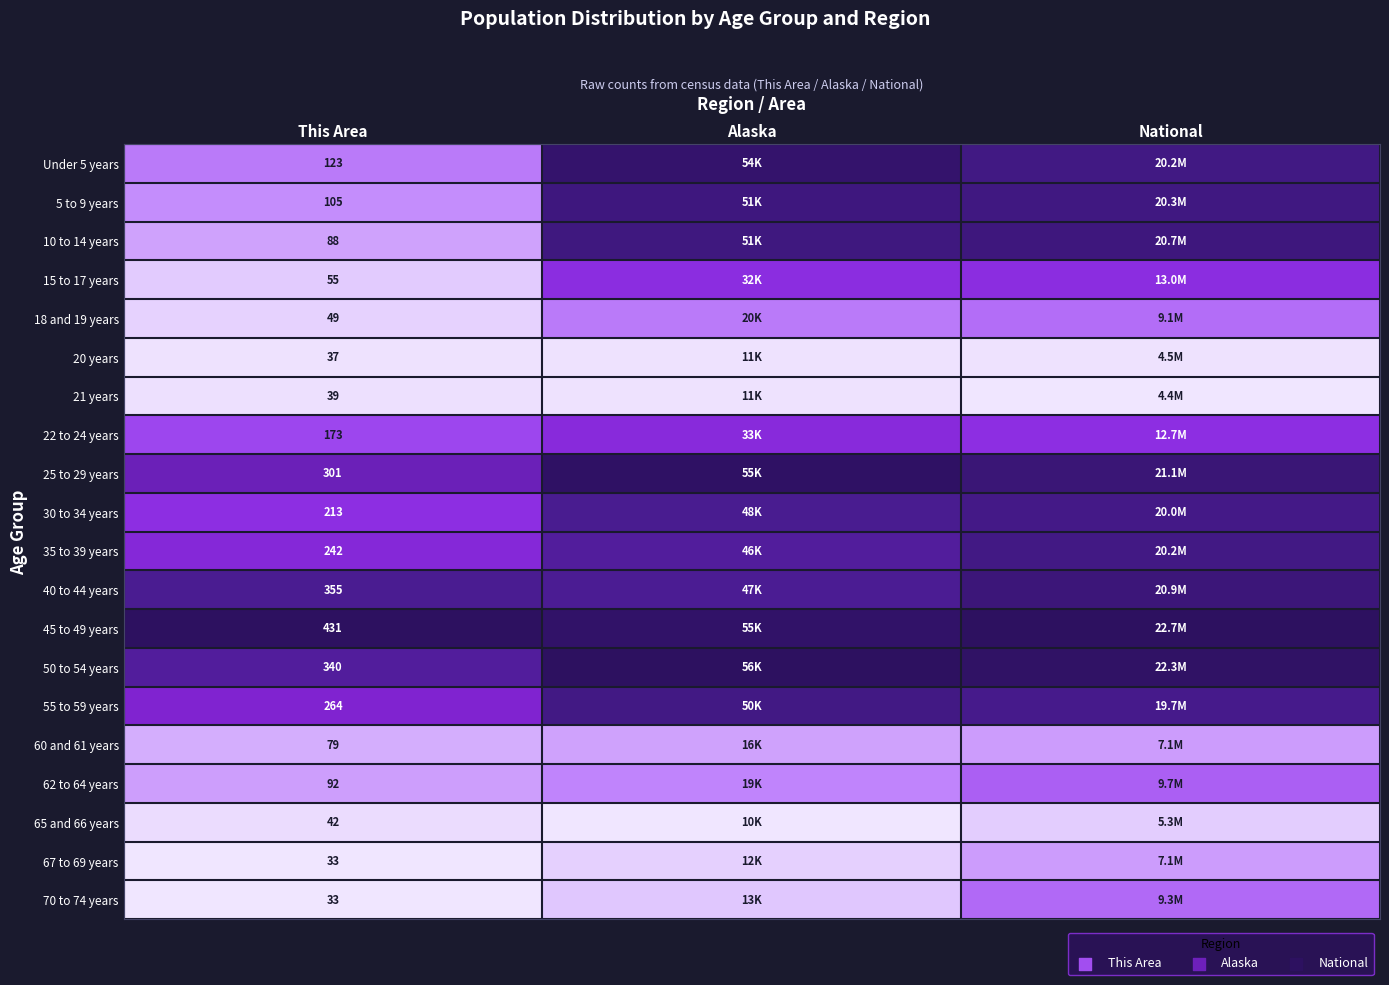

Which category has the lowest value in the 10 to 14 years series?

This Area